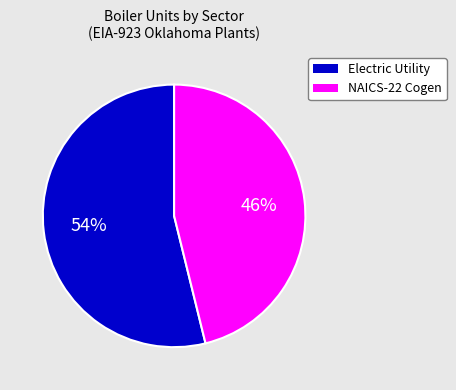

To the nearest percent, what is the average slice percentage?

50%